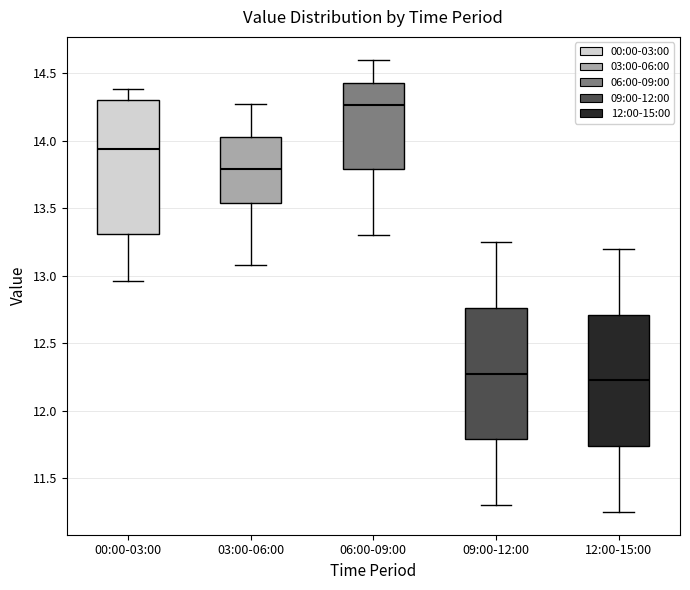

Reading left to right, transcribe this box plot: for each box, give where its median line is, the range the box spans, and where its two whiskers end, as read against the y-axis. The values are not printed on the chart, so give them approximately, as read against the axis.

00:00-03:00: median 13.95, box 13.30 to 14.30, whiskers 12.95 to 14.40
03:00-06:00: median 13.80, box 13.55 to 14.05, whiskers 13.10 to 14.25
06:00-09:00: median 14.25, box 13.80 to 14.45, whiskers 13.30 to 14.60
09:00-12:00: median 12.30, box 11.80 to 12.75, whiskers 11.30 to 13.25
12:00-15:00: median 12.25, box 11.75 to 12.70, whiskers 11.25 to 13.20